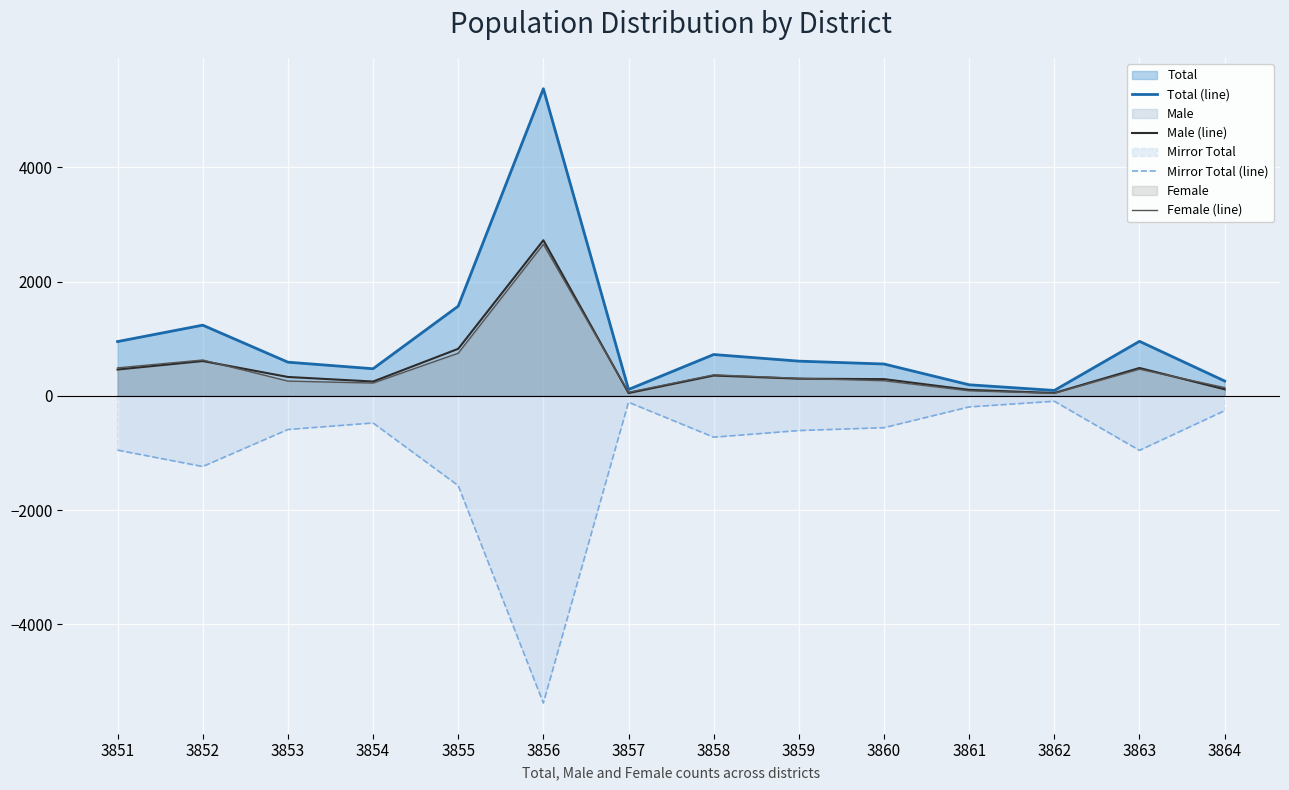

The value of Female (line) at 3851 is 675. True or false?

False